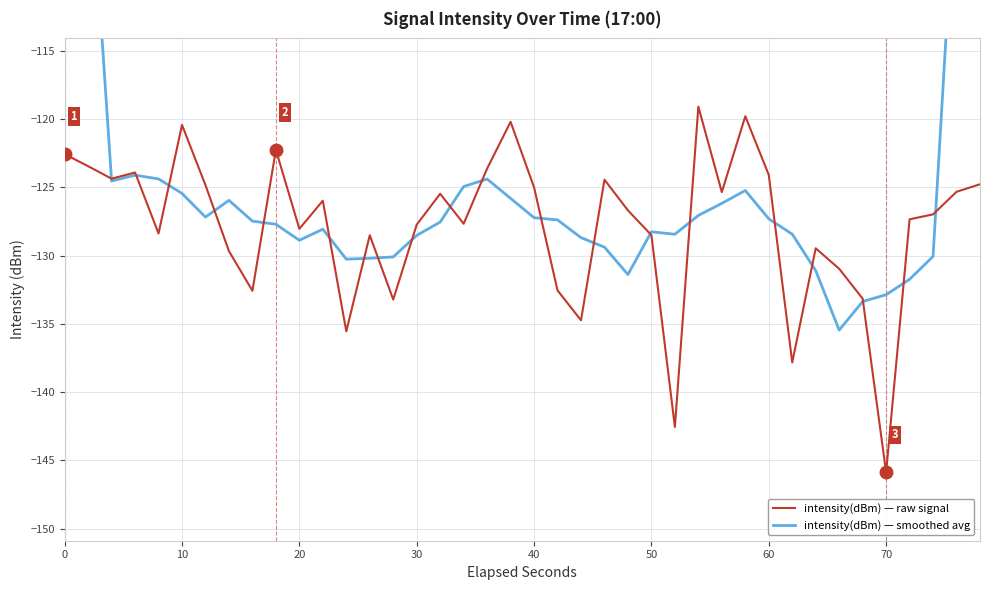

True or false: intensity(dBm) — raw signal has a value of -88.4 at 50.

False